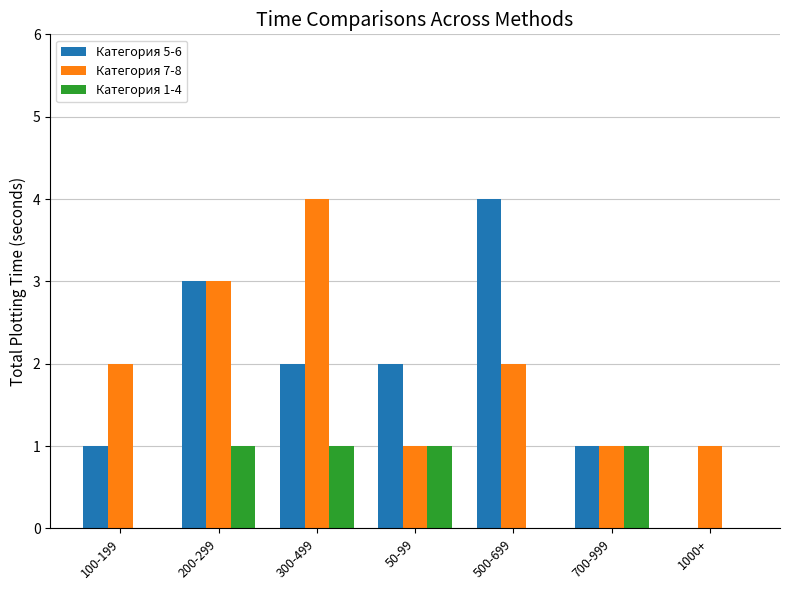

Which series has the widest spread of values?

Категория 5-6